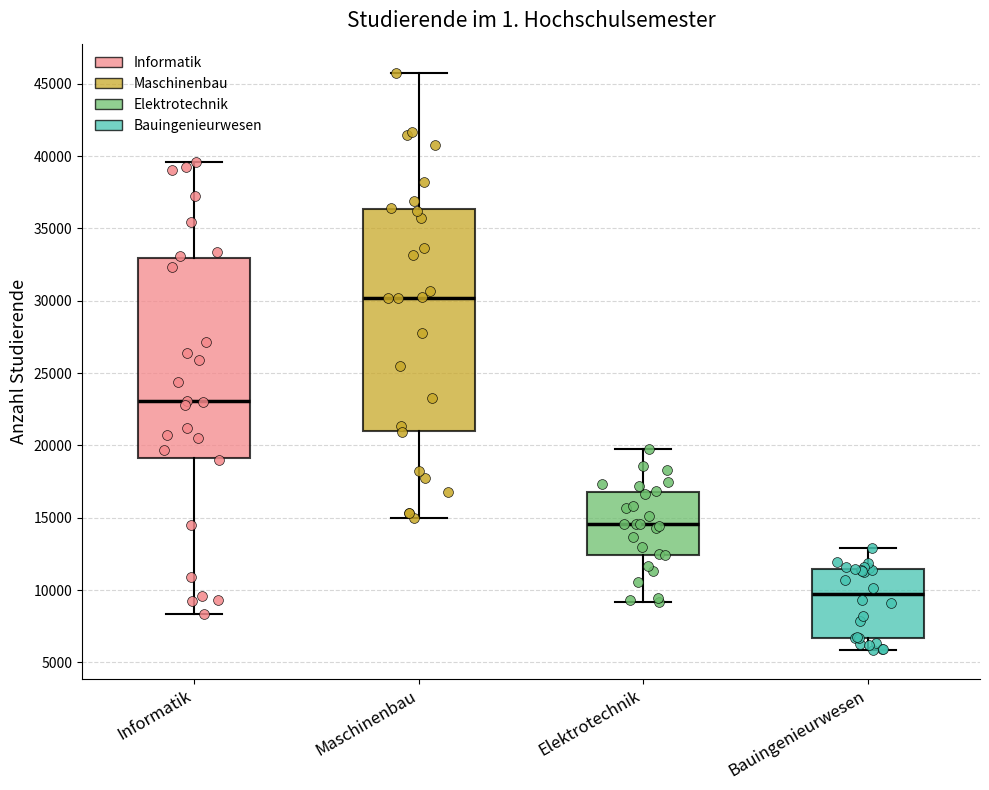

Reading left to right, transcribe this box plot: for each box, give where its median line is, the range the box spans, and where its two whiskers end, as read against the y-axis. The values are not printed on the chart, so give them approximately, as read against the axis.

Informatik: median 23000, box 19000 to 33000, whiskers 8500 to 39500
Maschinenbau: median 30000, box 21000 to 36500, whiskers 15000 to 46000
Elektrotechnik: median 14500, box 12500 to 17000, whiskers 9000 to 19500
Bauingenieurwesen: median 9500, box 6500 to 11500, whiskers 6000 to 13000